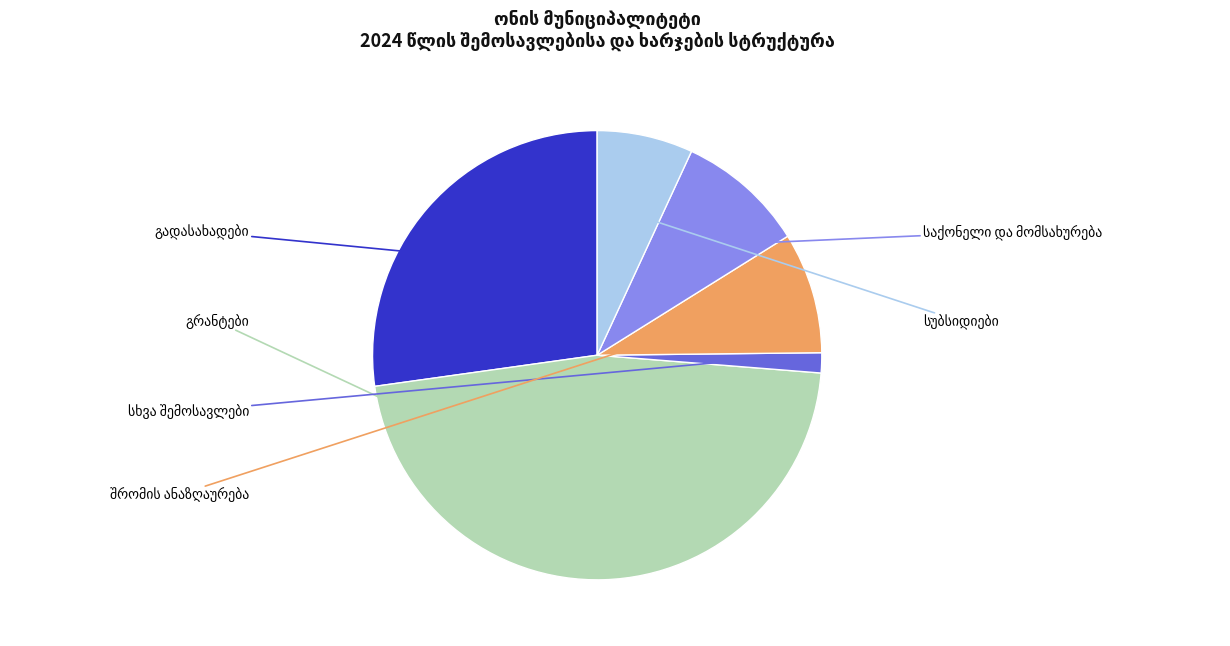

Is there any slice that represents more than half of the pie?

No